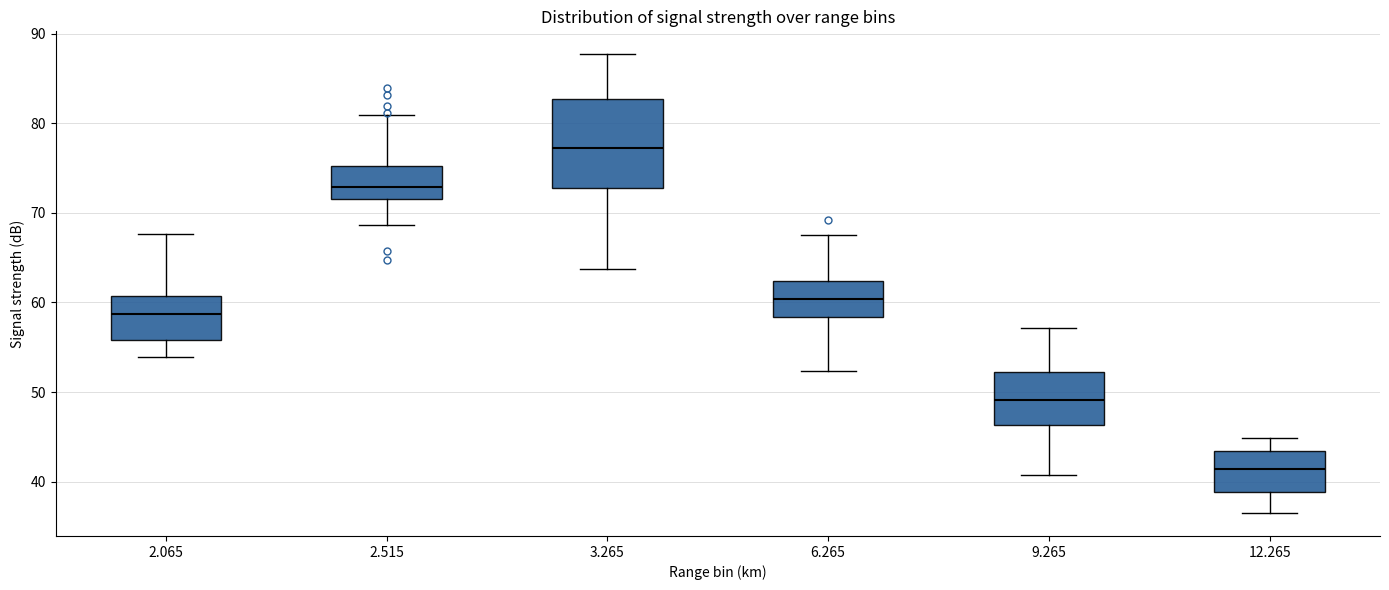

Comparing the boxes themselves (not the whiskers), which one is the tallest?

3.265